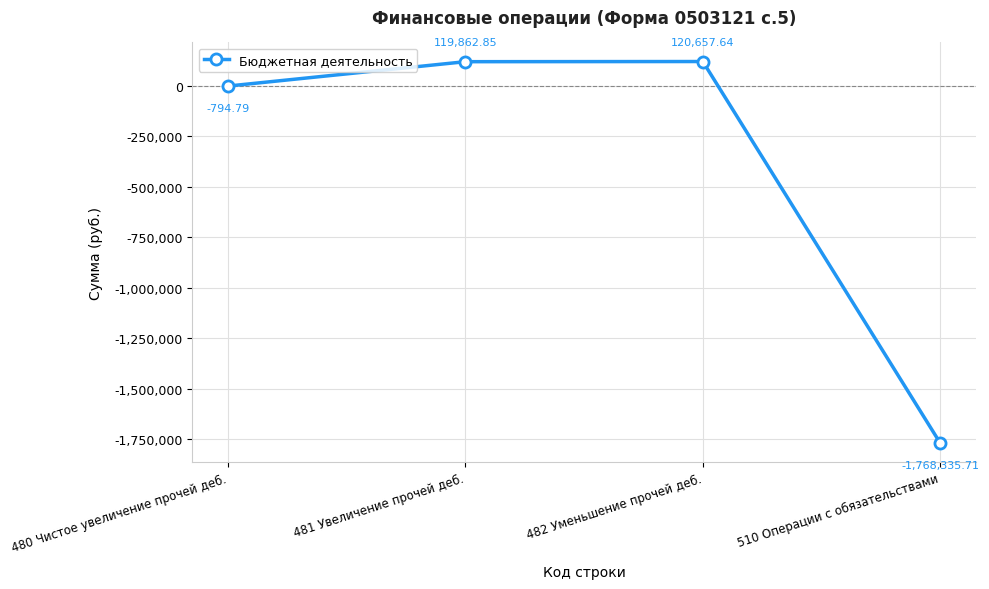

Count the number of categories in the chart.

4